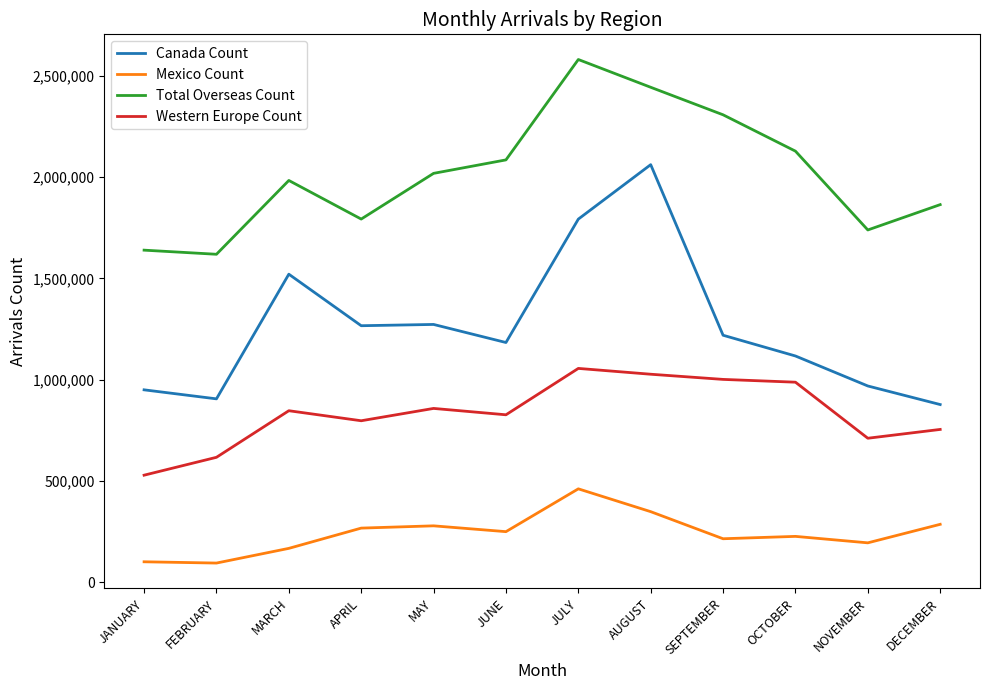

What are all the series names shown in the legend?

Canada Count, Mexico Count, Total Overseas Count, Western Europe Count